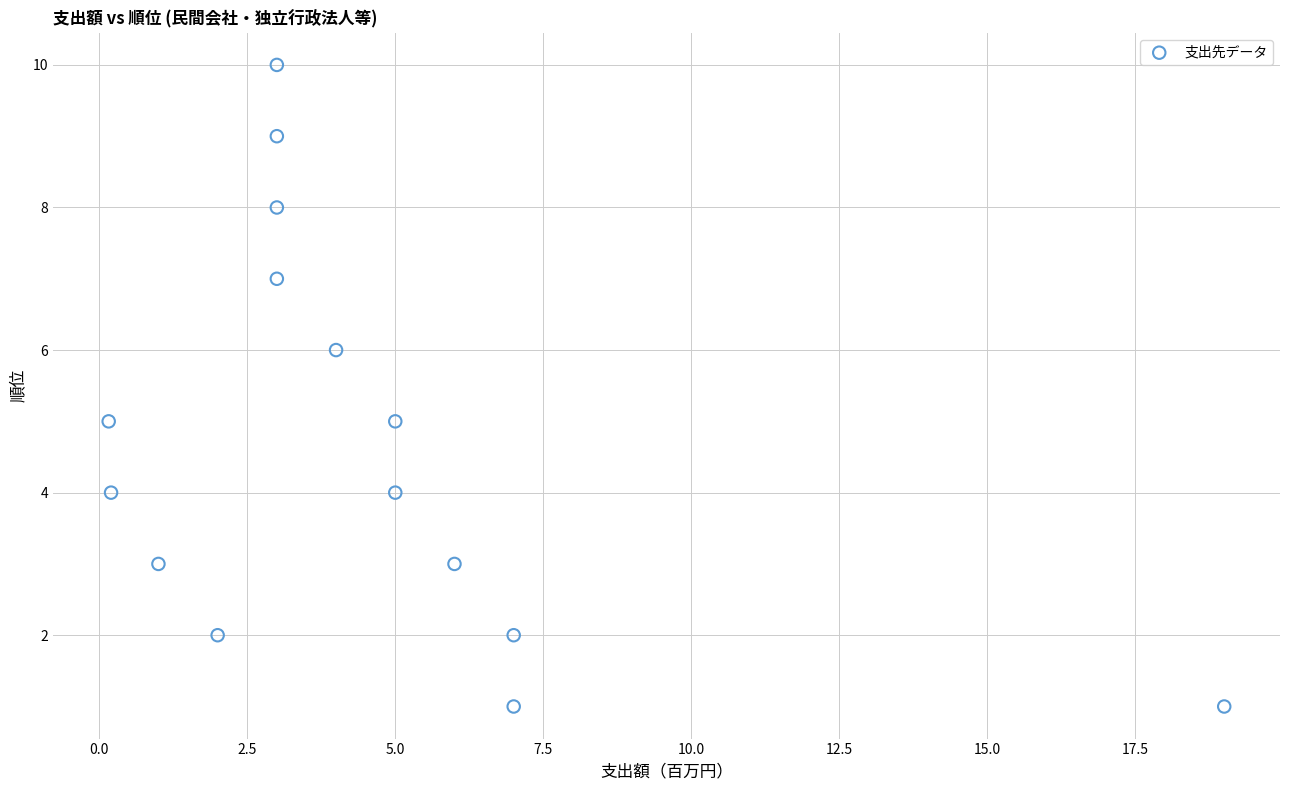

What is the range of Y values (max minus min)?

9